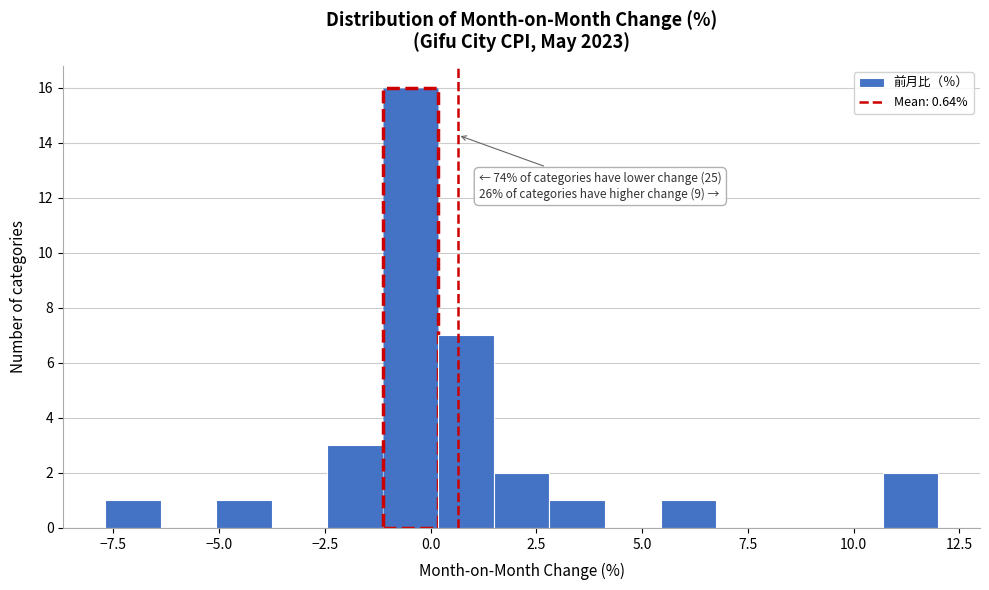

Read against the x-axis, roughly where is the centre of the tallest bar?

-0.5